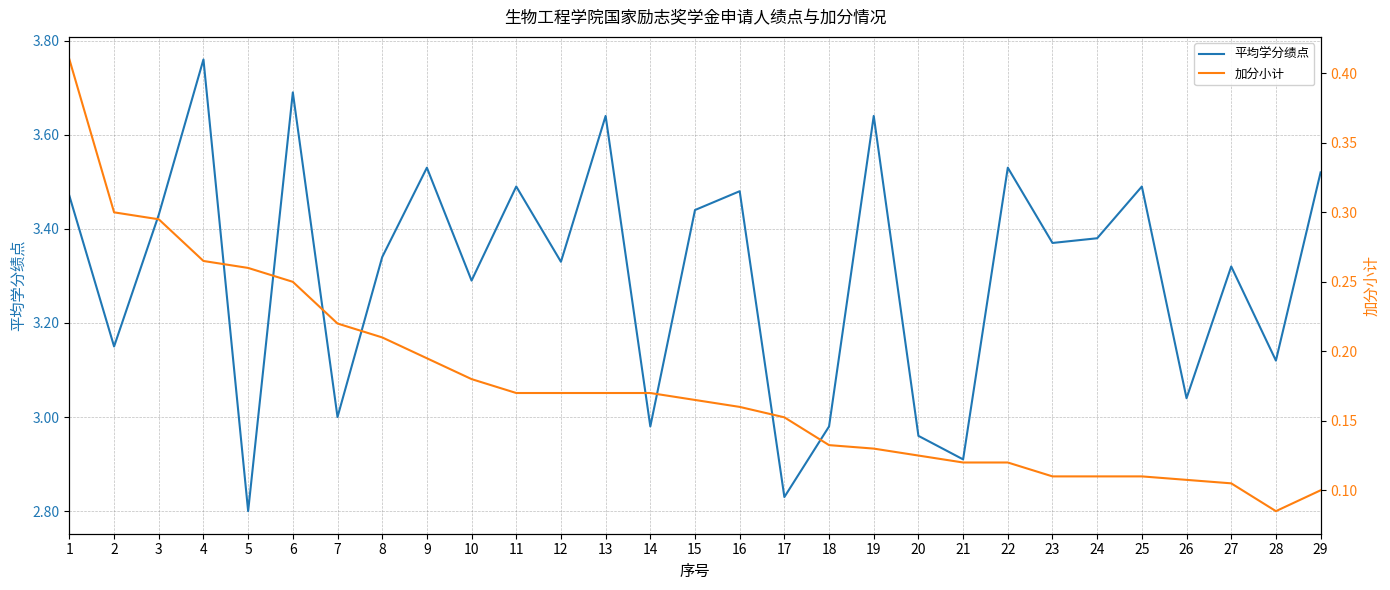

True or false: 加分小计 has a value of 0.1 at 27.

True